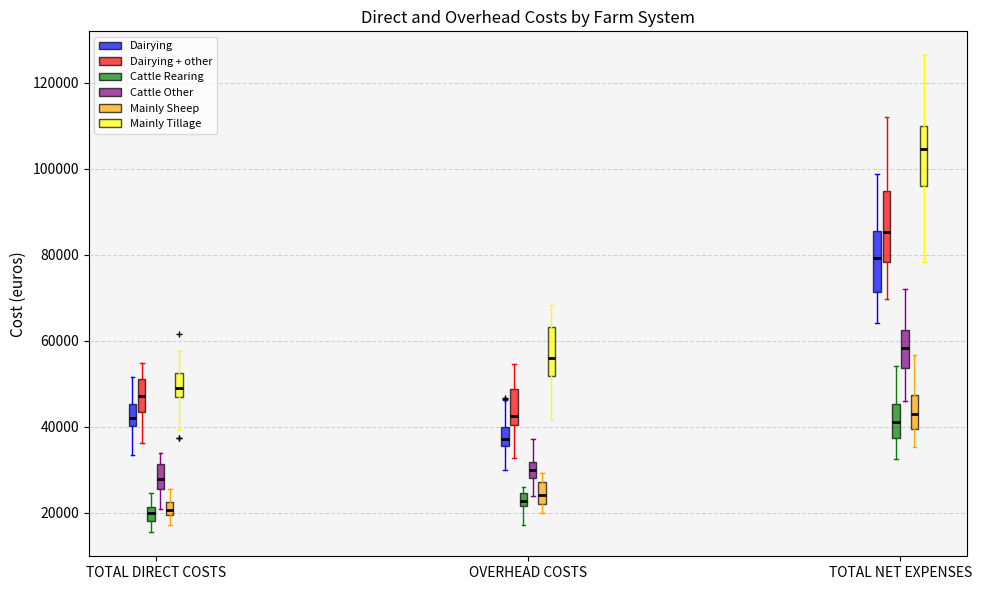

Which box is the tallest, from its lower edge to its upper edge?

TOTAL NET EXPENSES (Dairying + other)